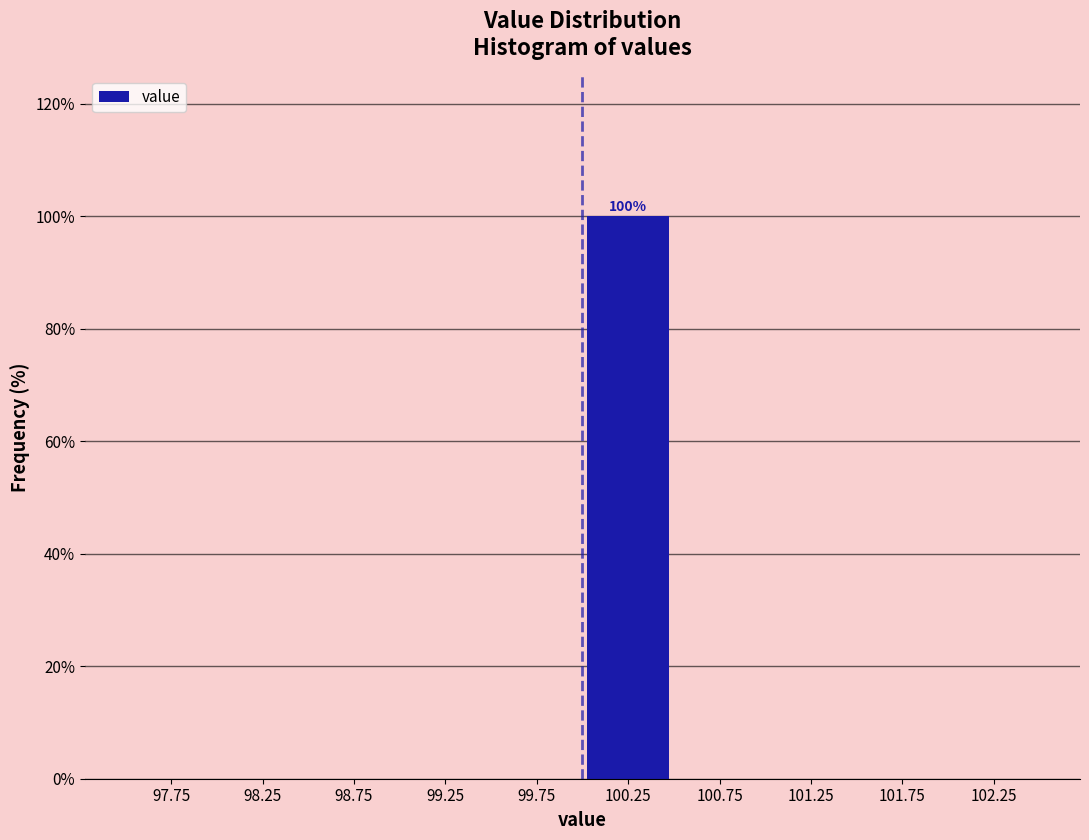

Which range on the x-axis has the tallest bar?

100.0 to 100.5